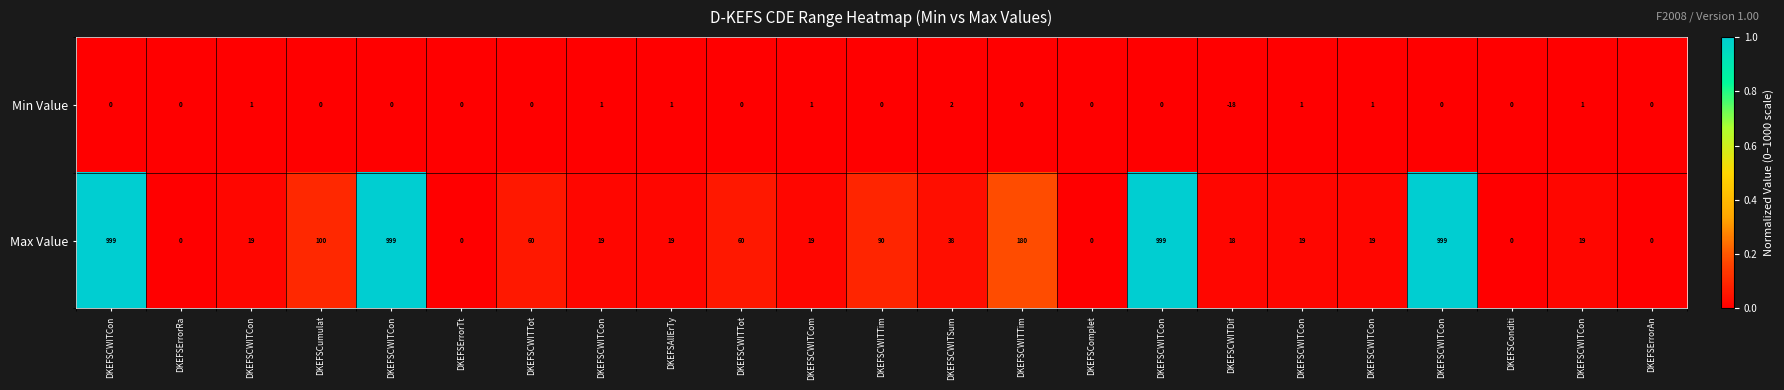

Which has a higher value, DKEFSErrorAn or DKEFSCWITCon?

DKEFSCWITCon